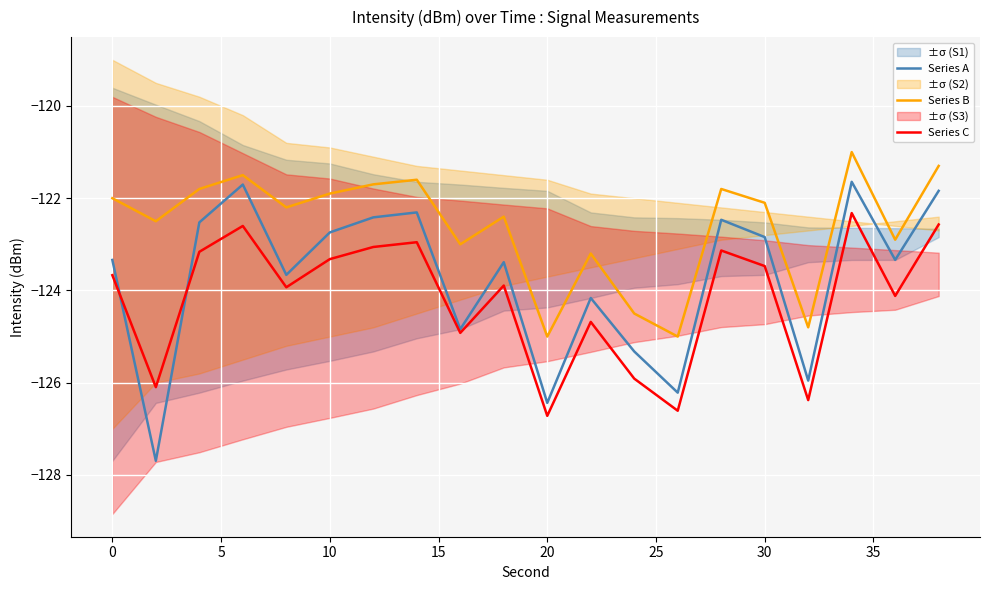

True or false: Series C and Series B intersect in this chart.

False